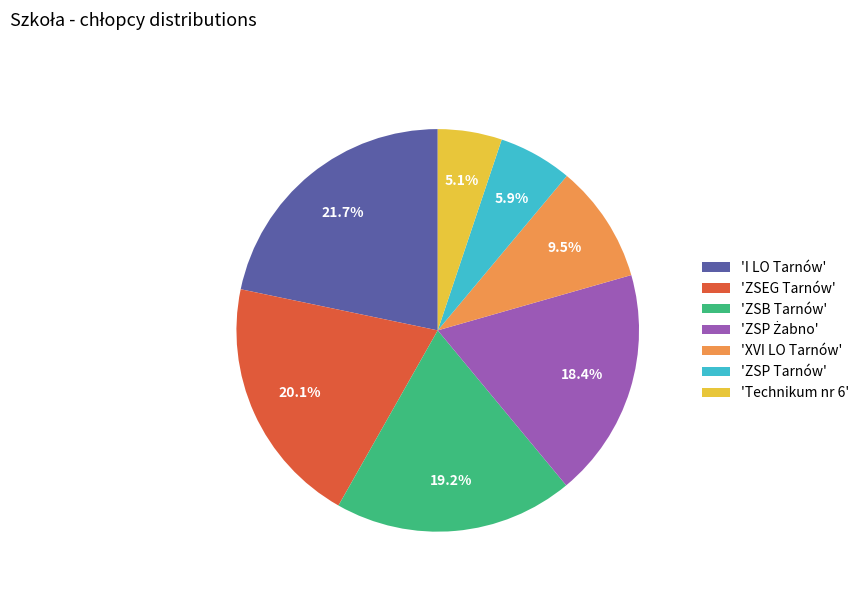

Does 'I LO Tarnów' account for over 50% of the chart?

No